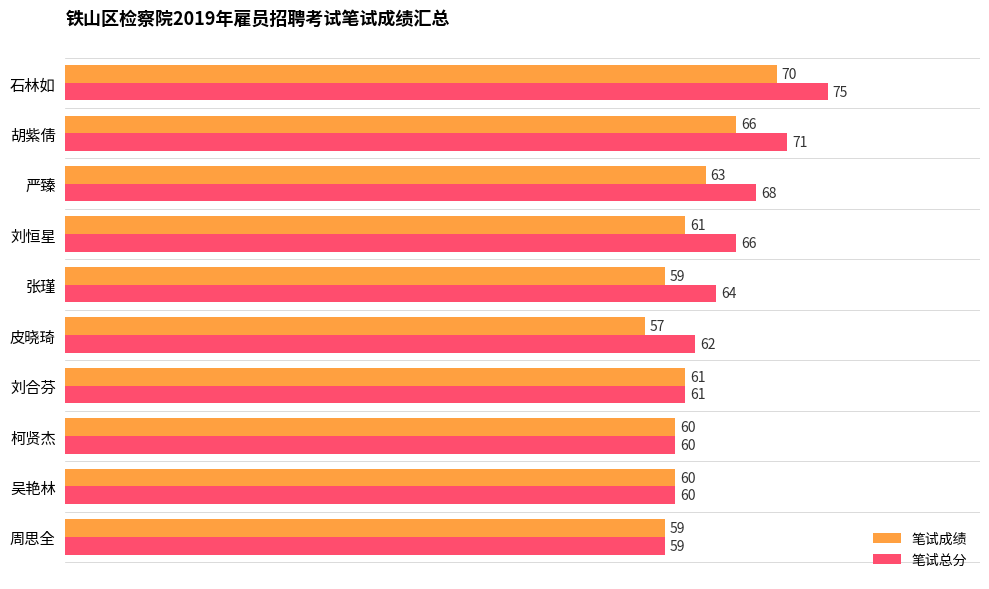

Between 皮晓琦 and 周思全, which series saw the biggest shift?

笔试总分